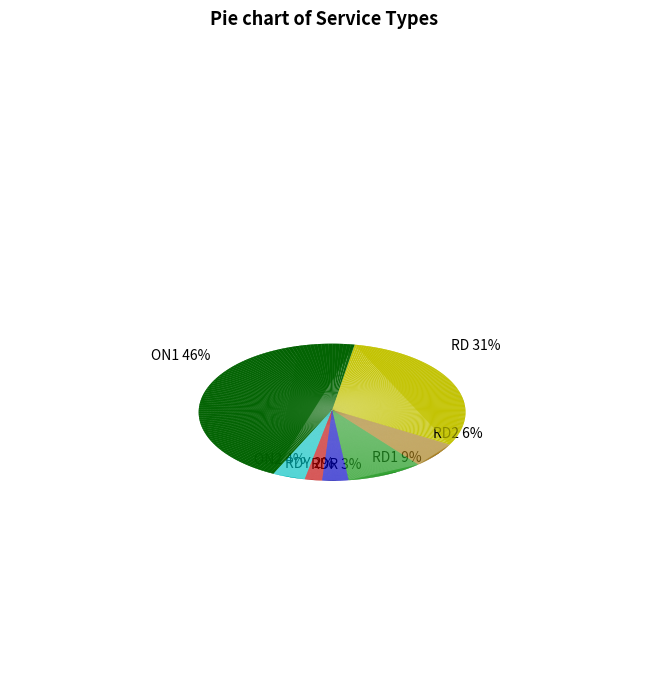

To the nearest percent, what portion does RD represent?

31%